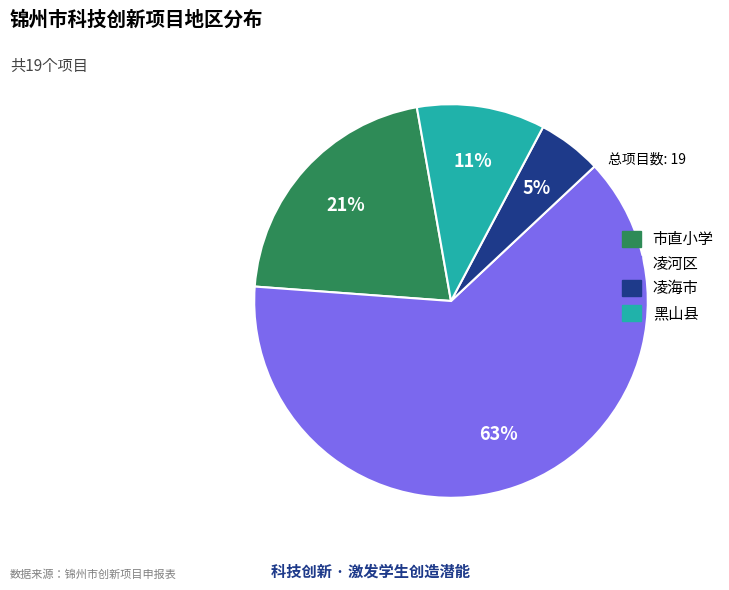

How many slices are in this pie chart?

4